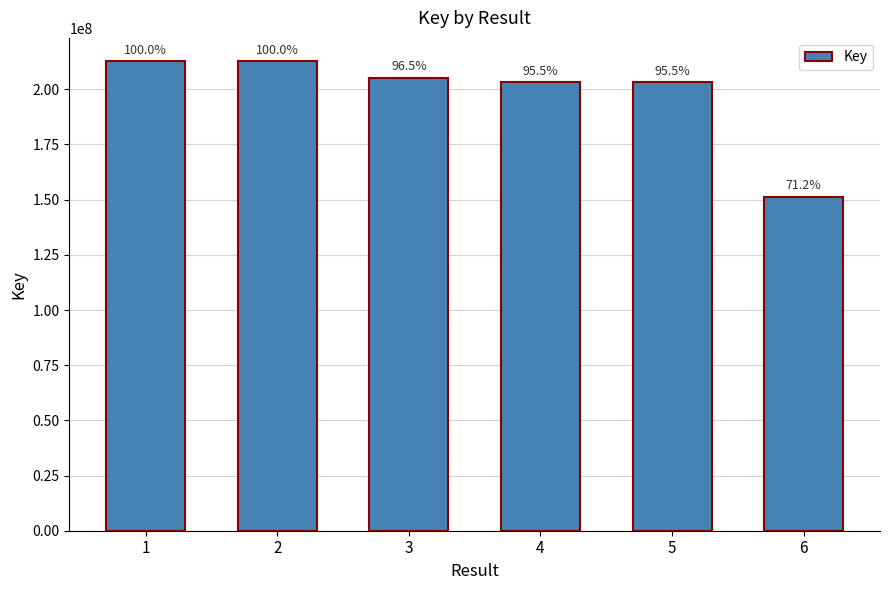

At which label is the value closest to 182020090?

5